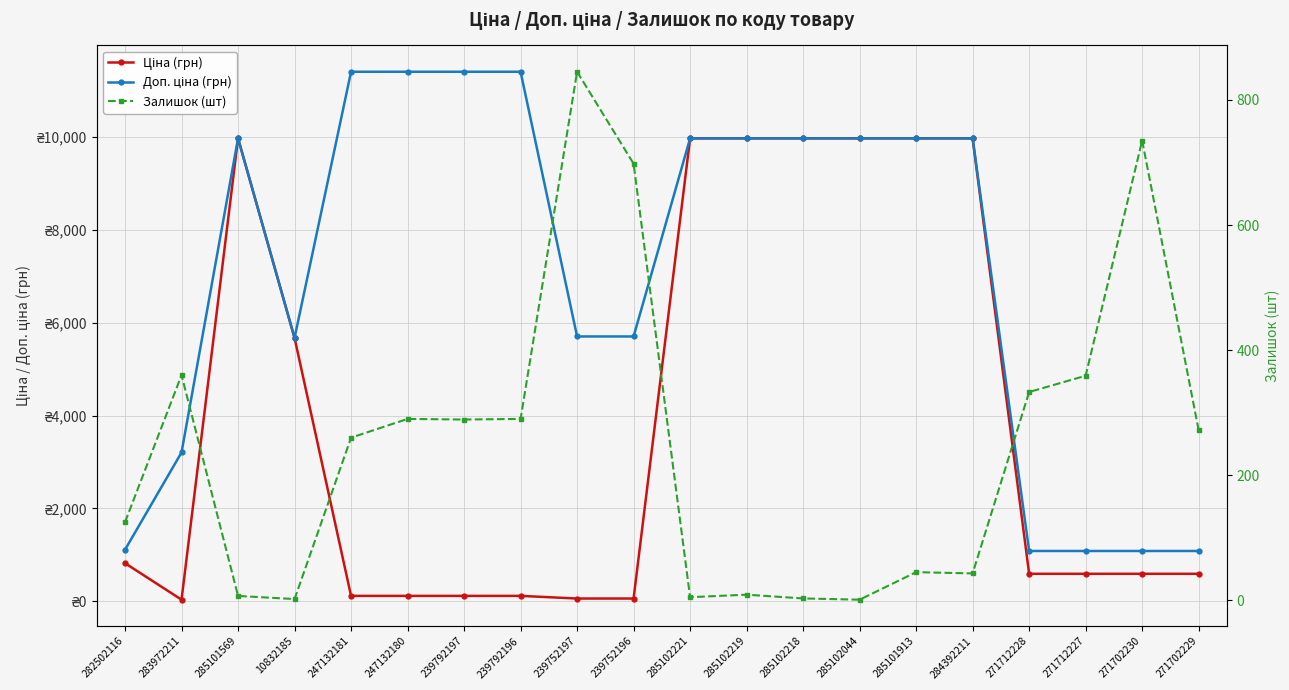

What is the label of the 1st point from the left?

282502116